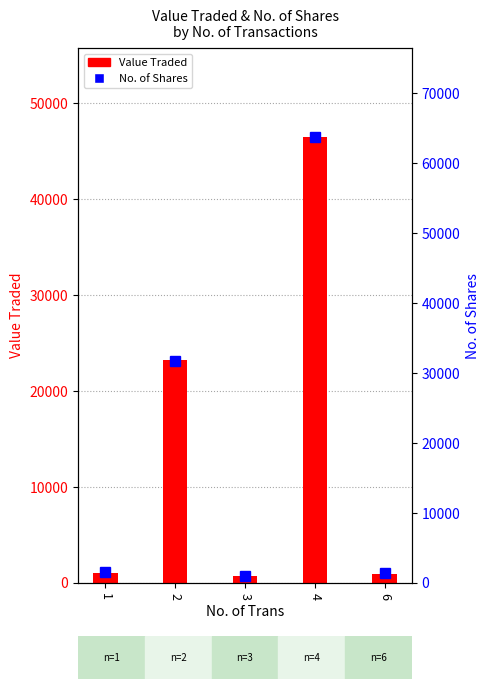

Reading left to right, extract all data points from this chart.

Value Traded: 1=1043	2=23166	3=670	4=46434	6=921
No. of Shares: 1=1511	2=31725	3=999	4=63681	6=1439